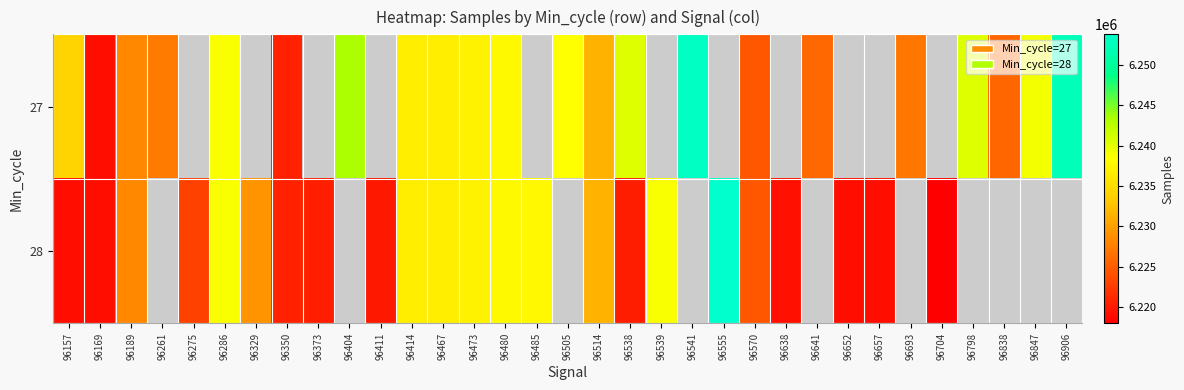

Which series has the widest spread of values?

28